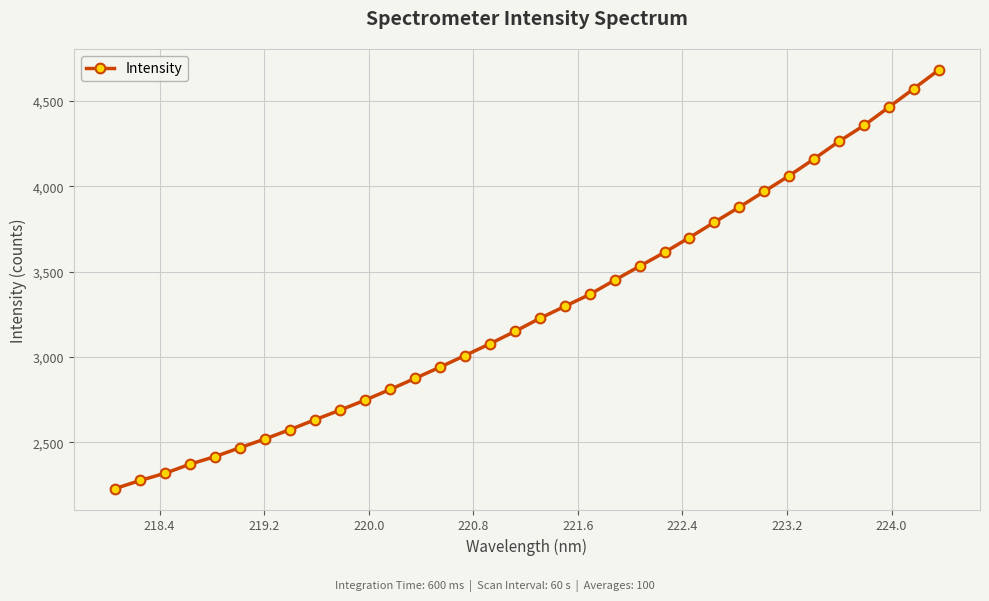

What is the value of the 31st point from the left?

4357.2